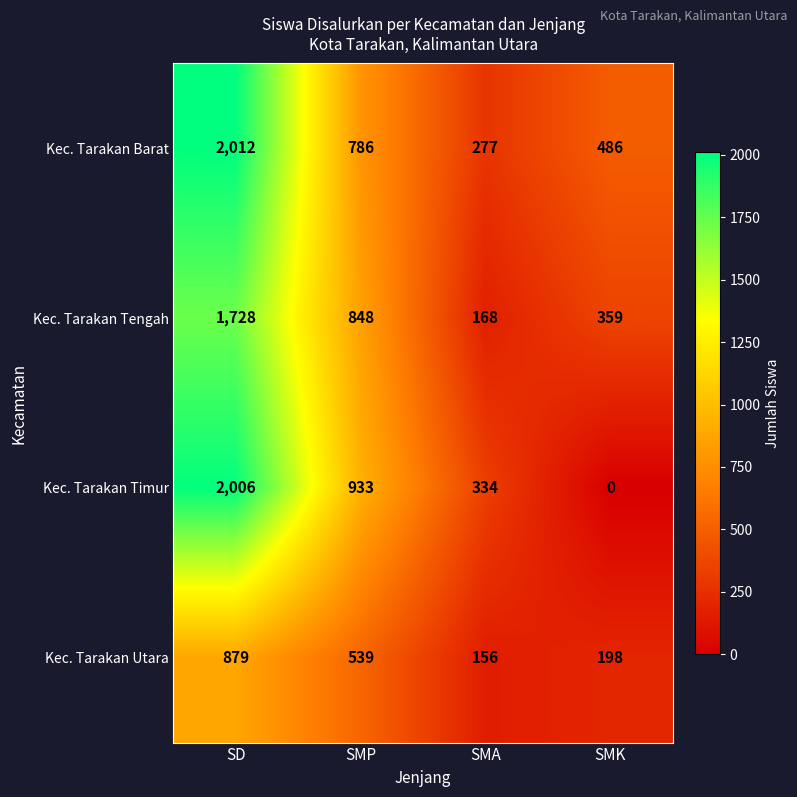

Reading left to right, extract all data points from this chart.

Kec. Tarakan Barat: 2012	786	277	486
Kec. Tarakan Tengah: 1728	848	168	359
Kec. Tarakan Timur: 2006	933	334	0
Kec. Tarakan Utara: 879	539	156	198